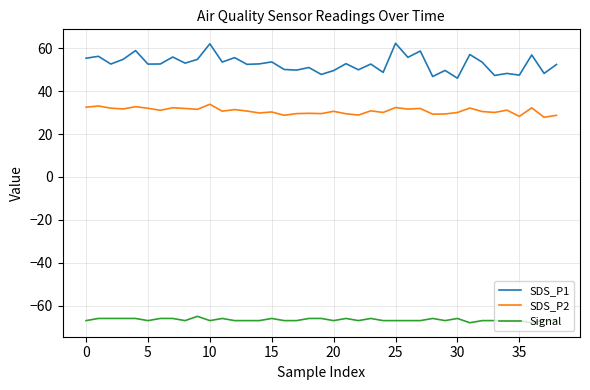

True or false: SDS_P1 and SDS_P2 cross at least once.

False